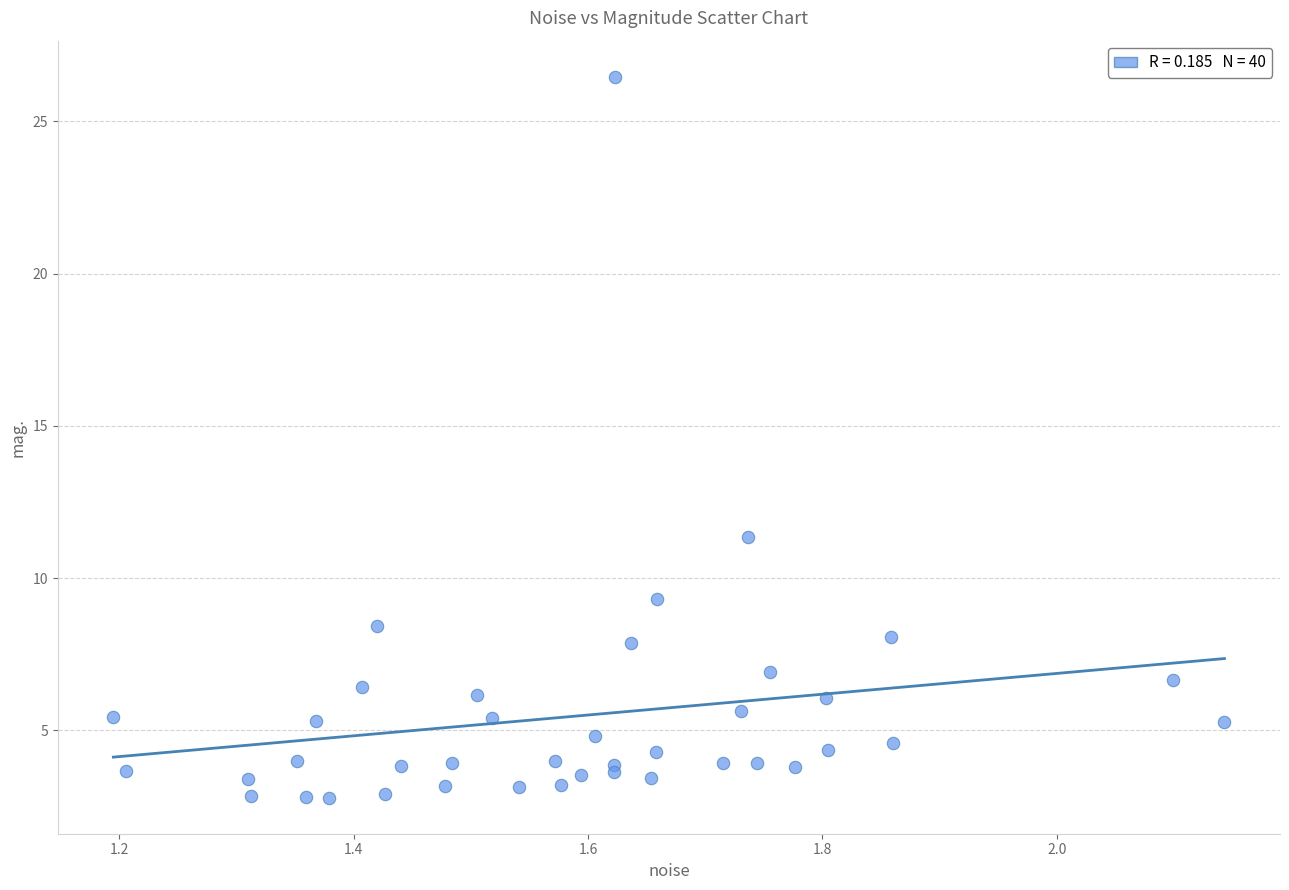

What Y value in the scatter plot is closest to 14?

11.4